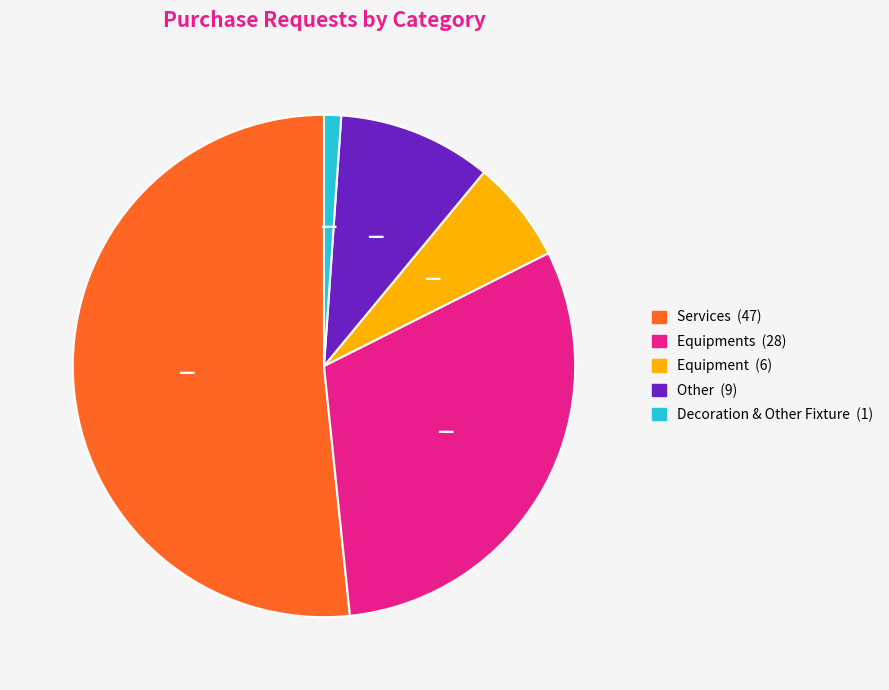

Does any single category account for the majority?

Yes